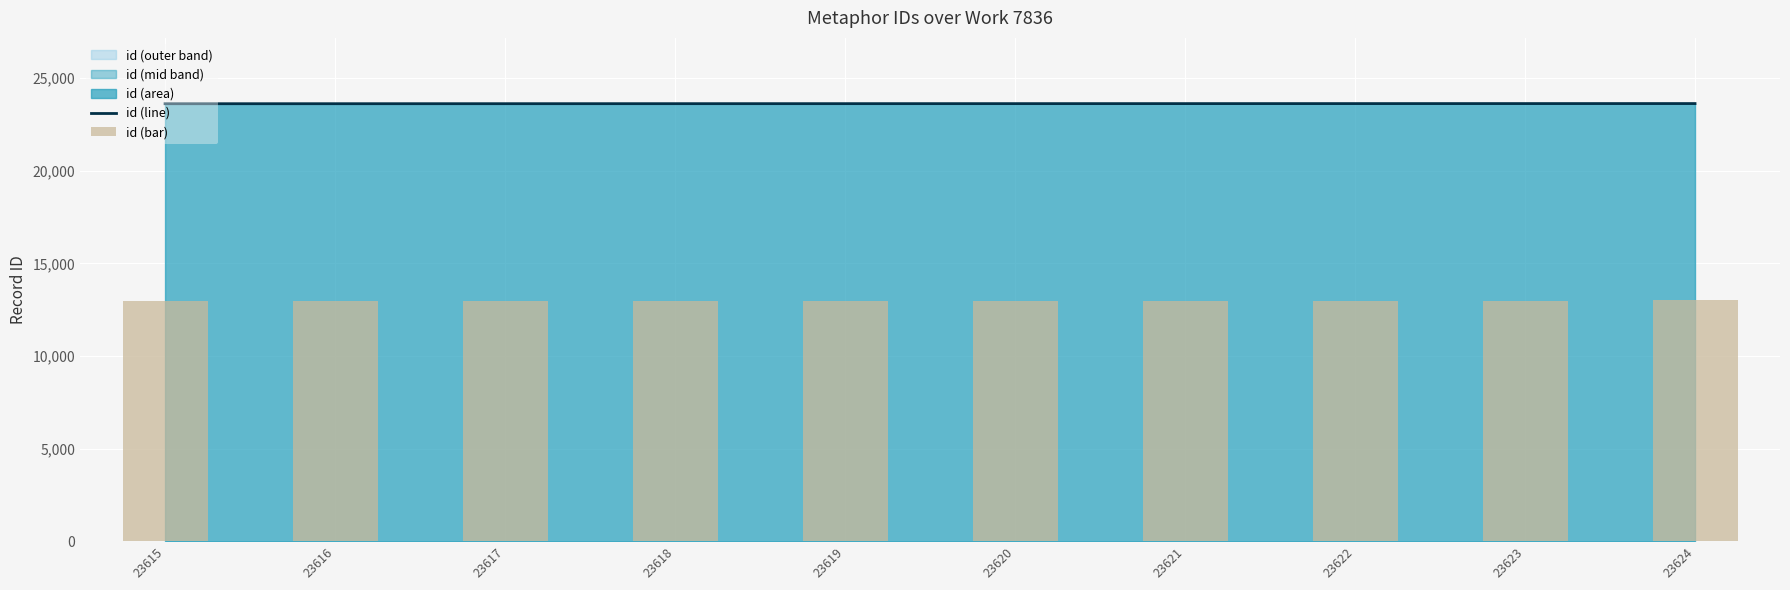

Which label corresponds to the largest value in the chart?

23624